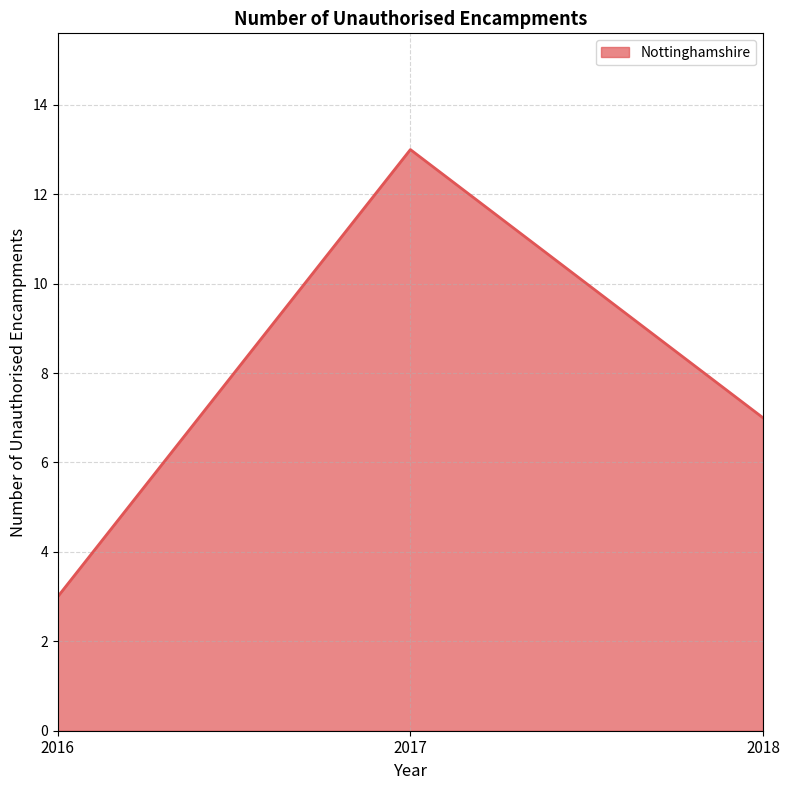

What is the sum of the values at 2016 and 2018?

10